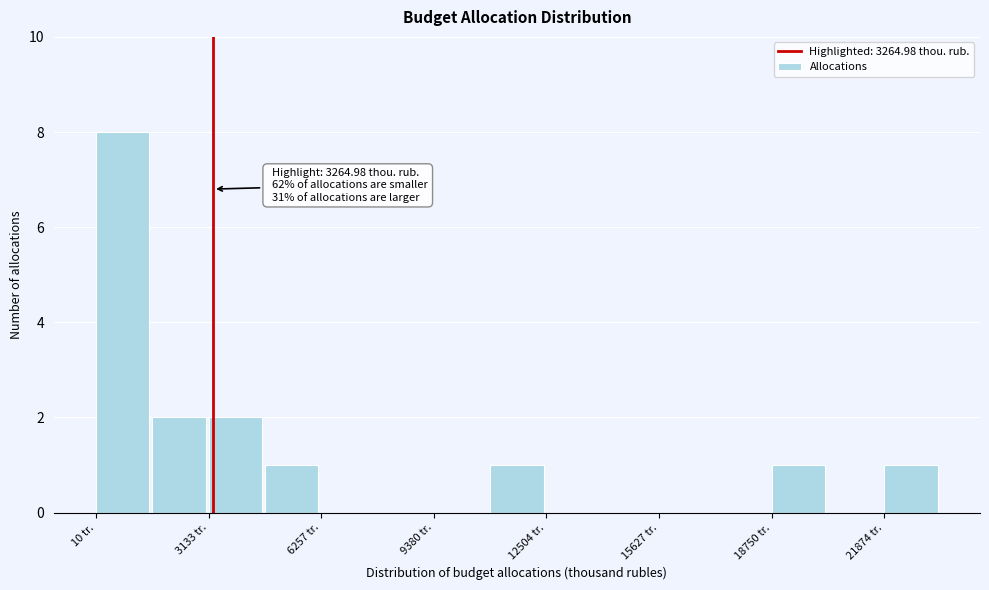

Read against the x-axis, roughly where is the centre of the tallest bar?

1000